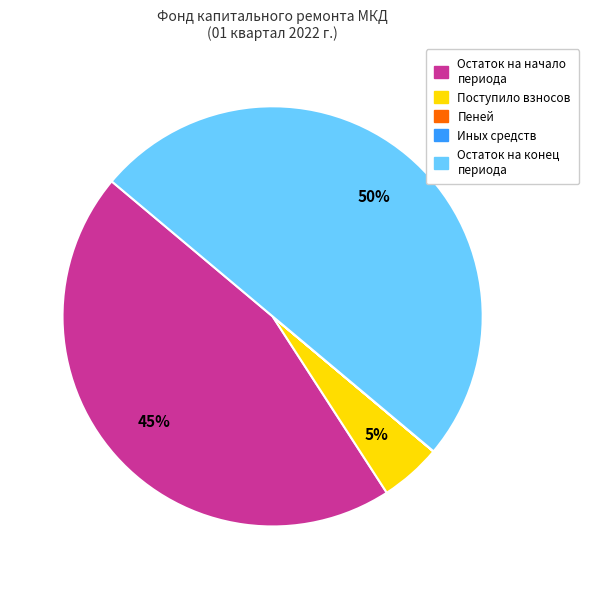

What percentage is the Поступило взносов slice, to the nearest percent?

5%